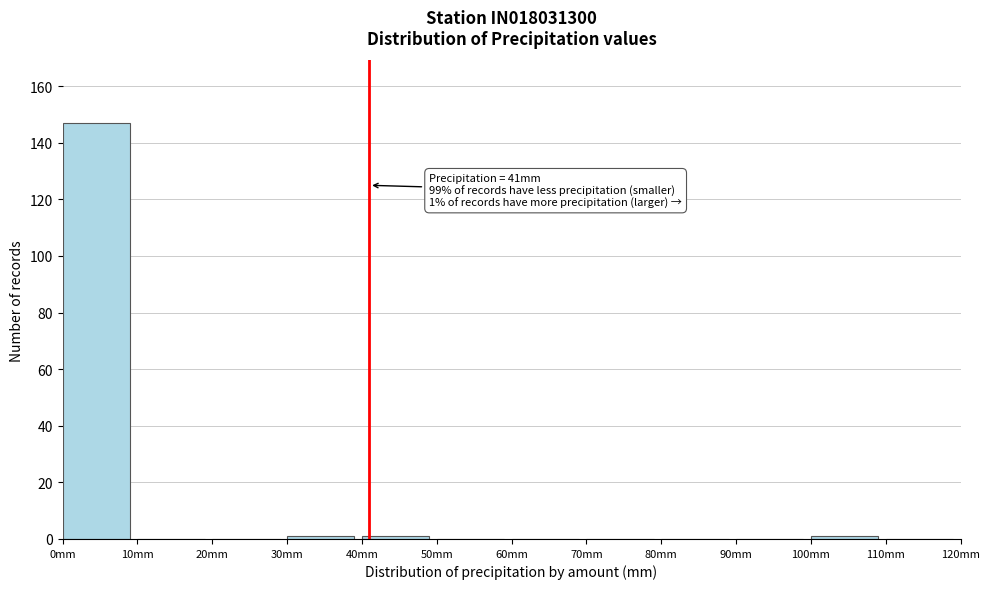

Over which range of the x-axis is the bar tallest?

0 to 10